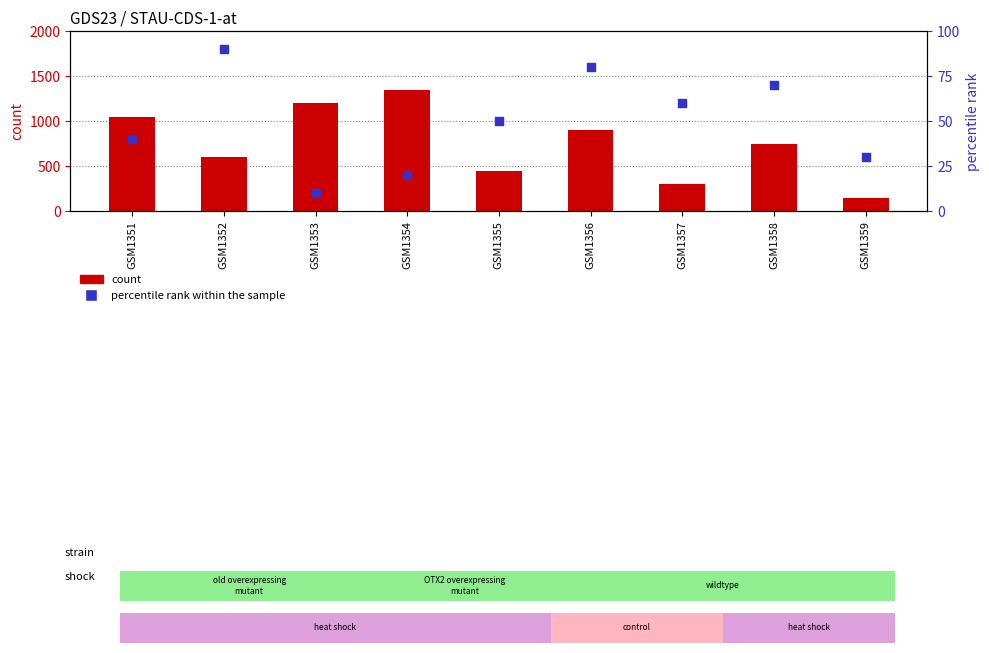

Which series contains the highest Y value?

count